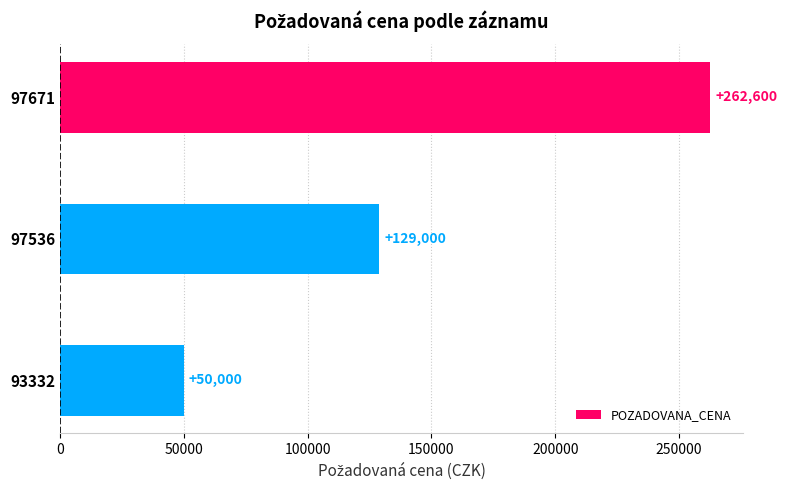

What is the sum of all values?

441600